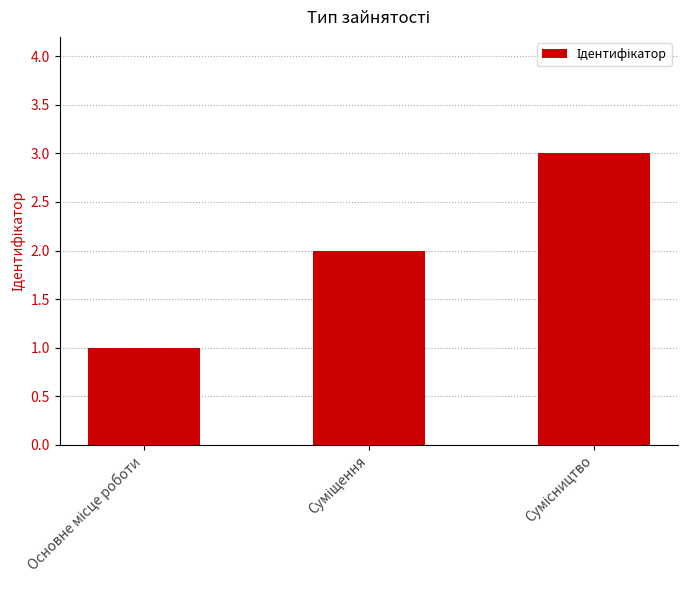

What is the sum of all values?

6